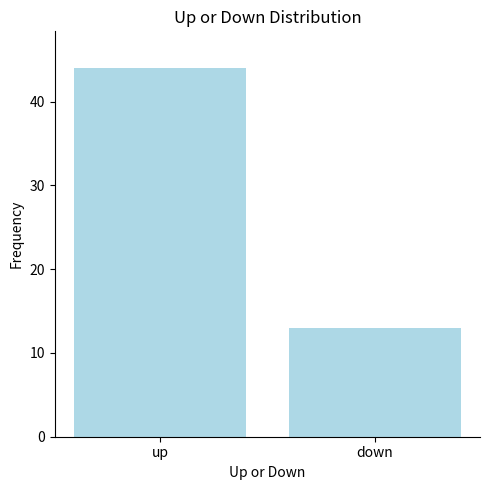

Which label corresponds to the smallest value in the chart?

down